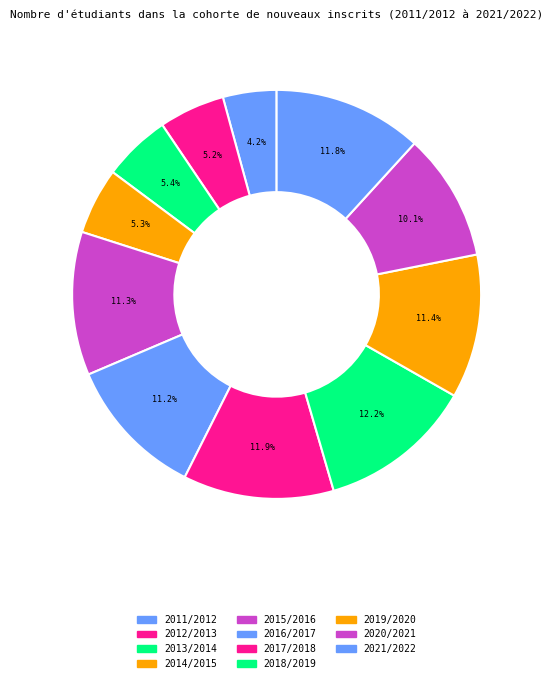

To the nearest percent, what is the difference between the largest and smallest slice percentages?

8%